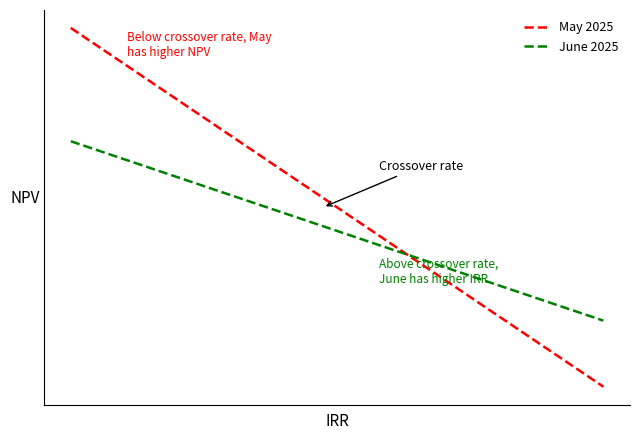

What are all the series names shown in the legend?

May 2025, June 2025